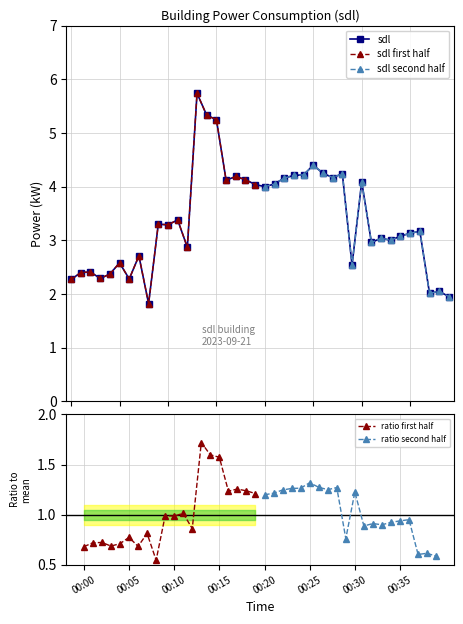

List the labels in order of value, smallest first.

00:08, 00:39, 00:37, 00:38, 00:00, 00:06, 00:03, 00:04, 00:01, 00:02, 00:29, 00:05, 00:07, 00:12, 00:31, 00:33, 00:32, 00:34, 00:35, 00:36, 00:10, 00:09, 00:11, 00:20, 00:19, 00:21, 00:30, 00:16, 00:18, 00:22, 00:27, 00:17, 00:23, 00:24, 00:28, 00:26, 00:25, 00:15, 00:14, 00:13